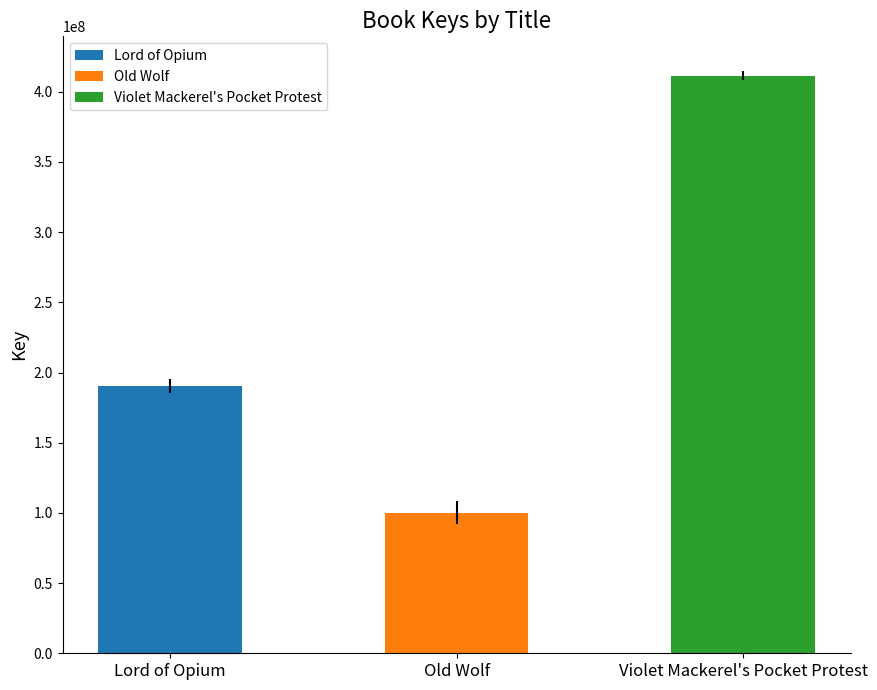

What is the value of the 1st bar from the left?

190146337